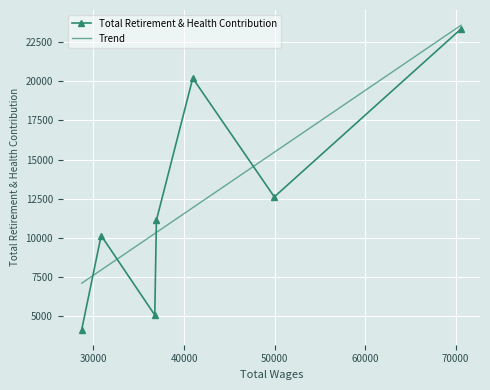

What is the lowest value of the Total Retirement & Health Contribution series?

4165